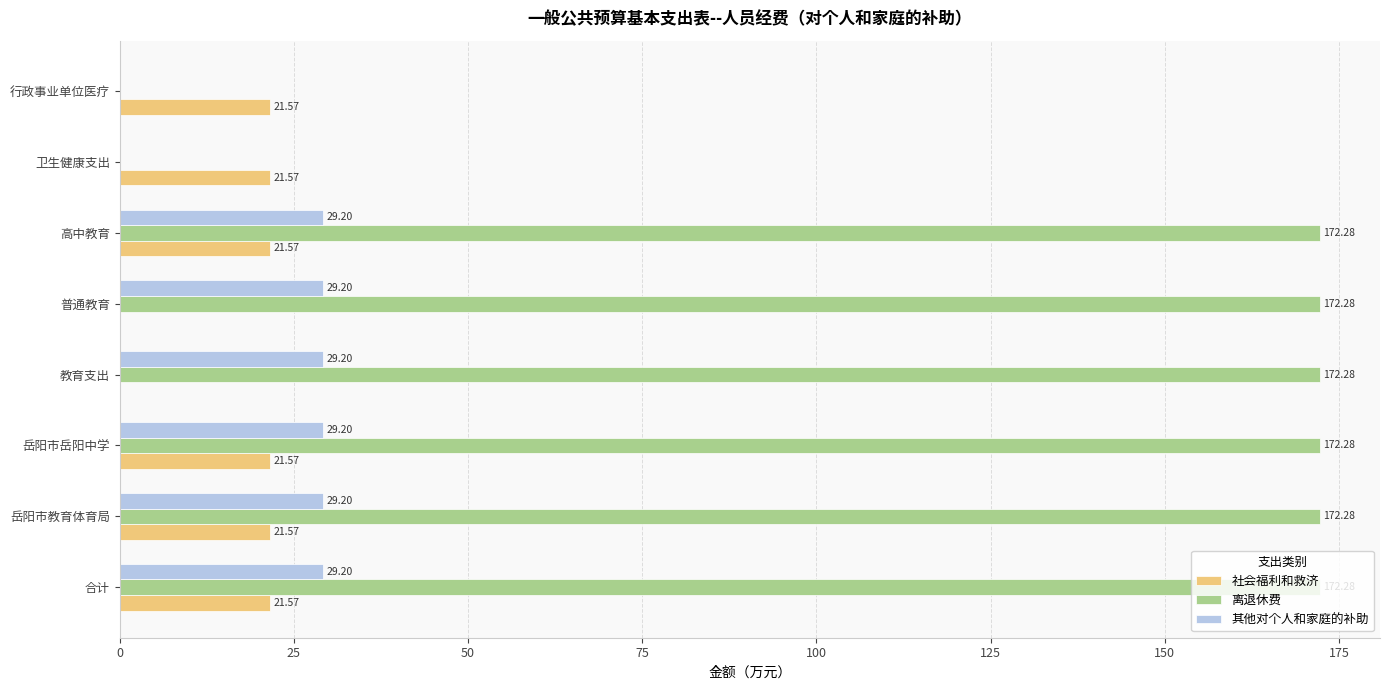

What are all the series names shown in the legend?

社会福利和救济, 离退休费, 其他对个人和家庭的补助